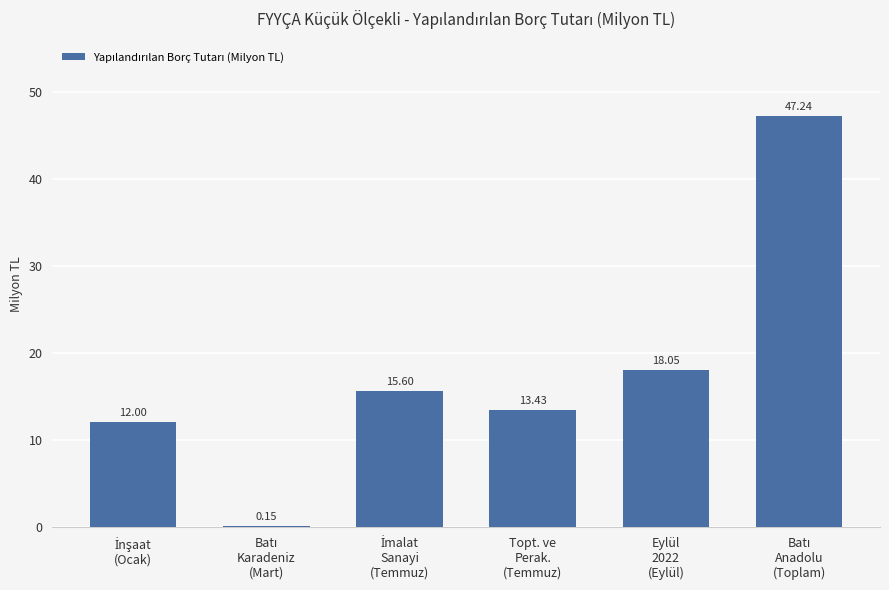

Read the value at Topt. ve
Perak.
(Temmuz).

13.4